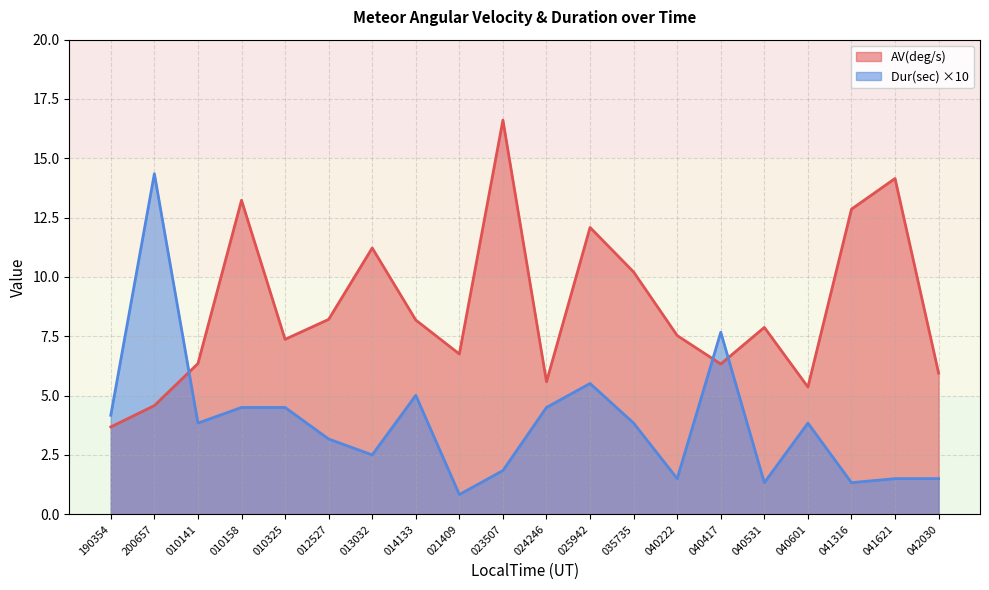

Is the value of AV(deg/s) at 200657 greater than the value of Dur(sec) at 040417?

No